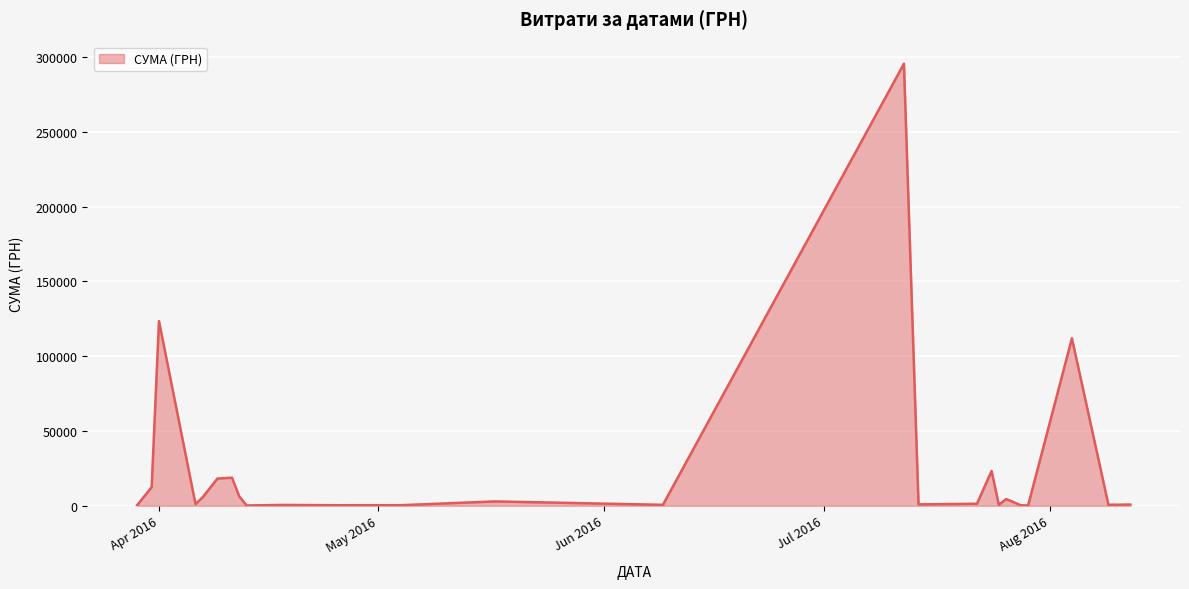

How many lines are shown in the chart?

1